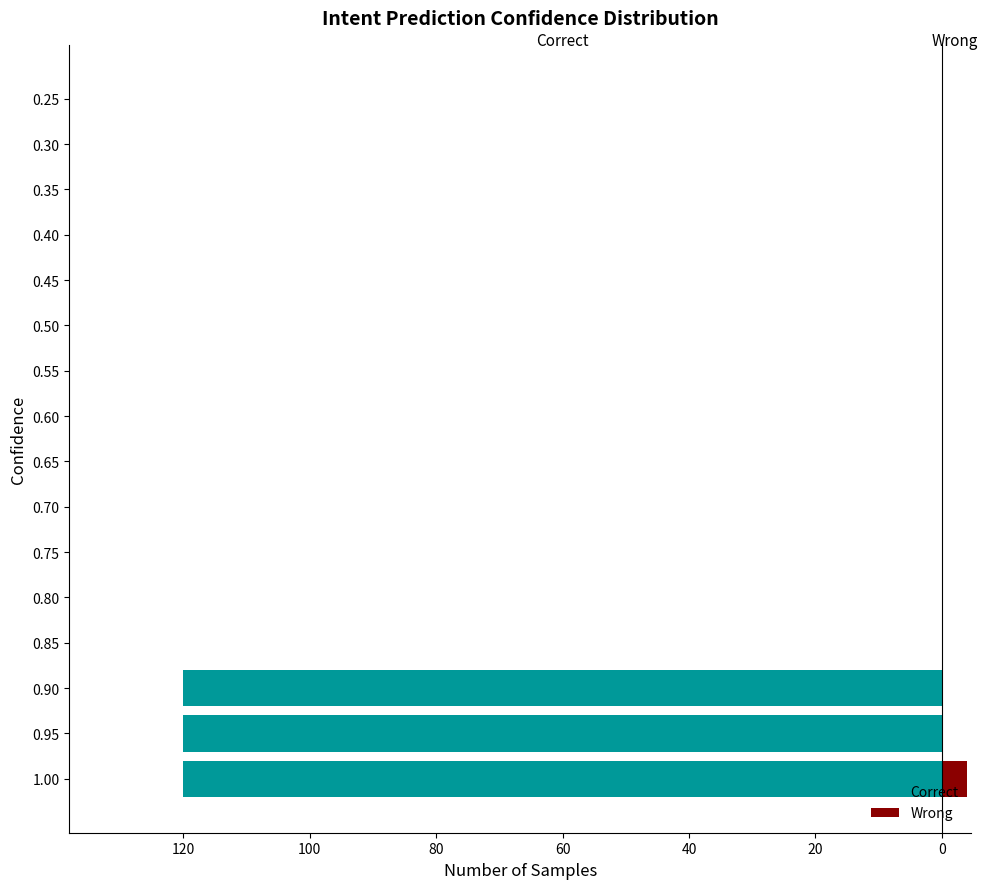

Rank the series at 0.95 from lowest to highest value.

Correct, Wrong